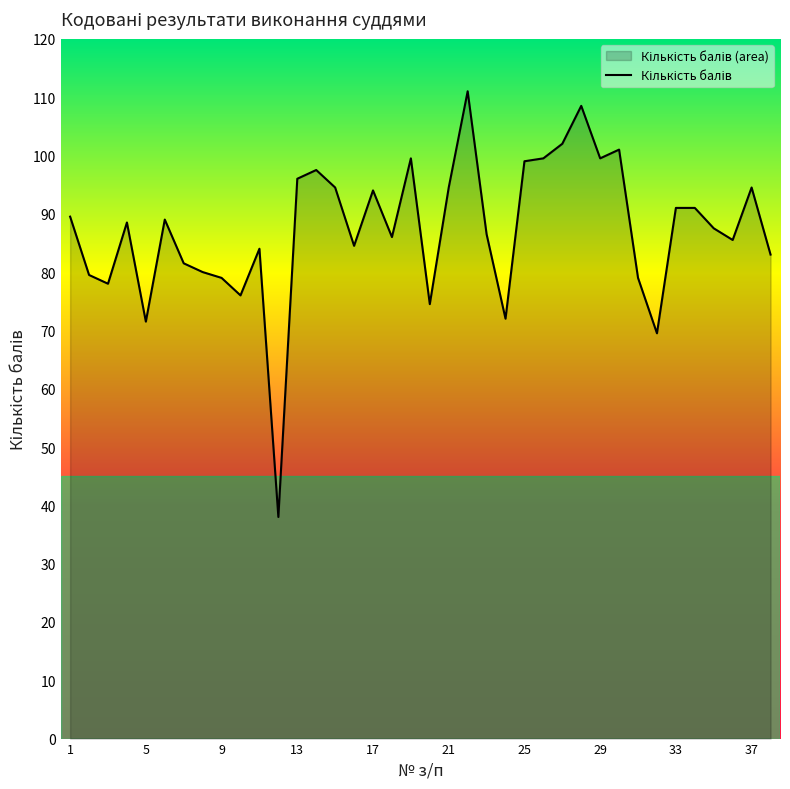

What is the greatest value displayed?

111.0